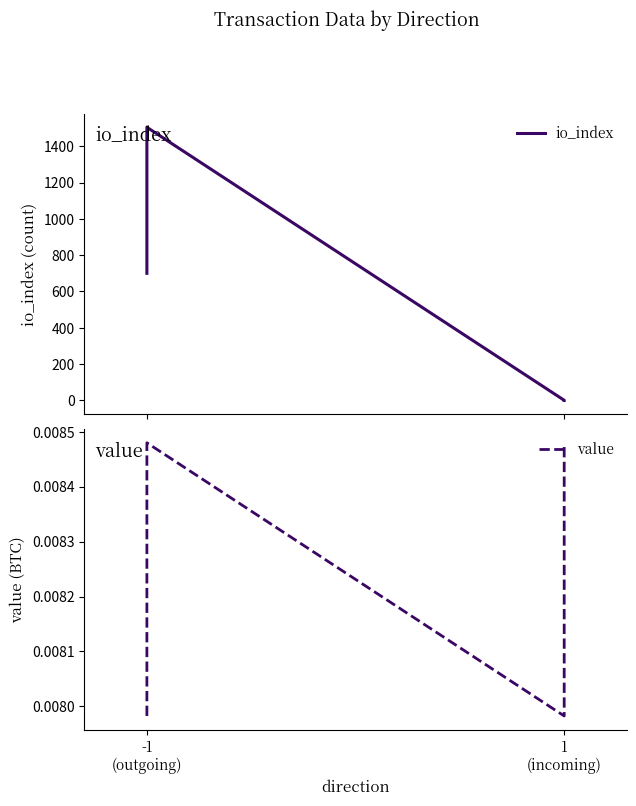

Which series has the largest total across all categories?

io_index